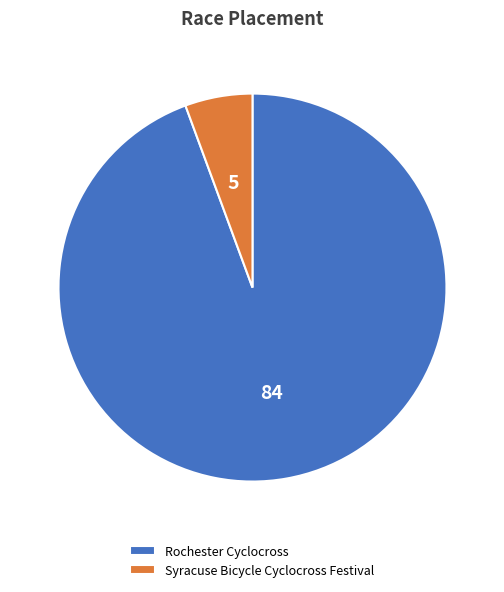

Combined, do Syracuse Bicycle Cyclocross Festival and Rochester Cyclocross account for over 50%?

Yes